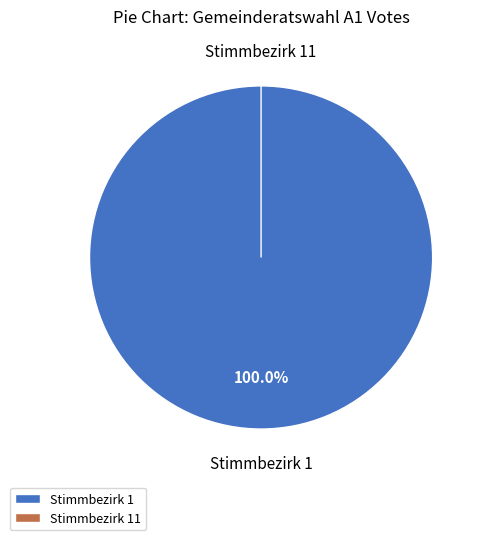

How many segments does this pie chart have?

2